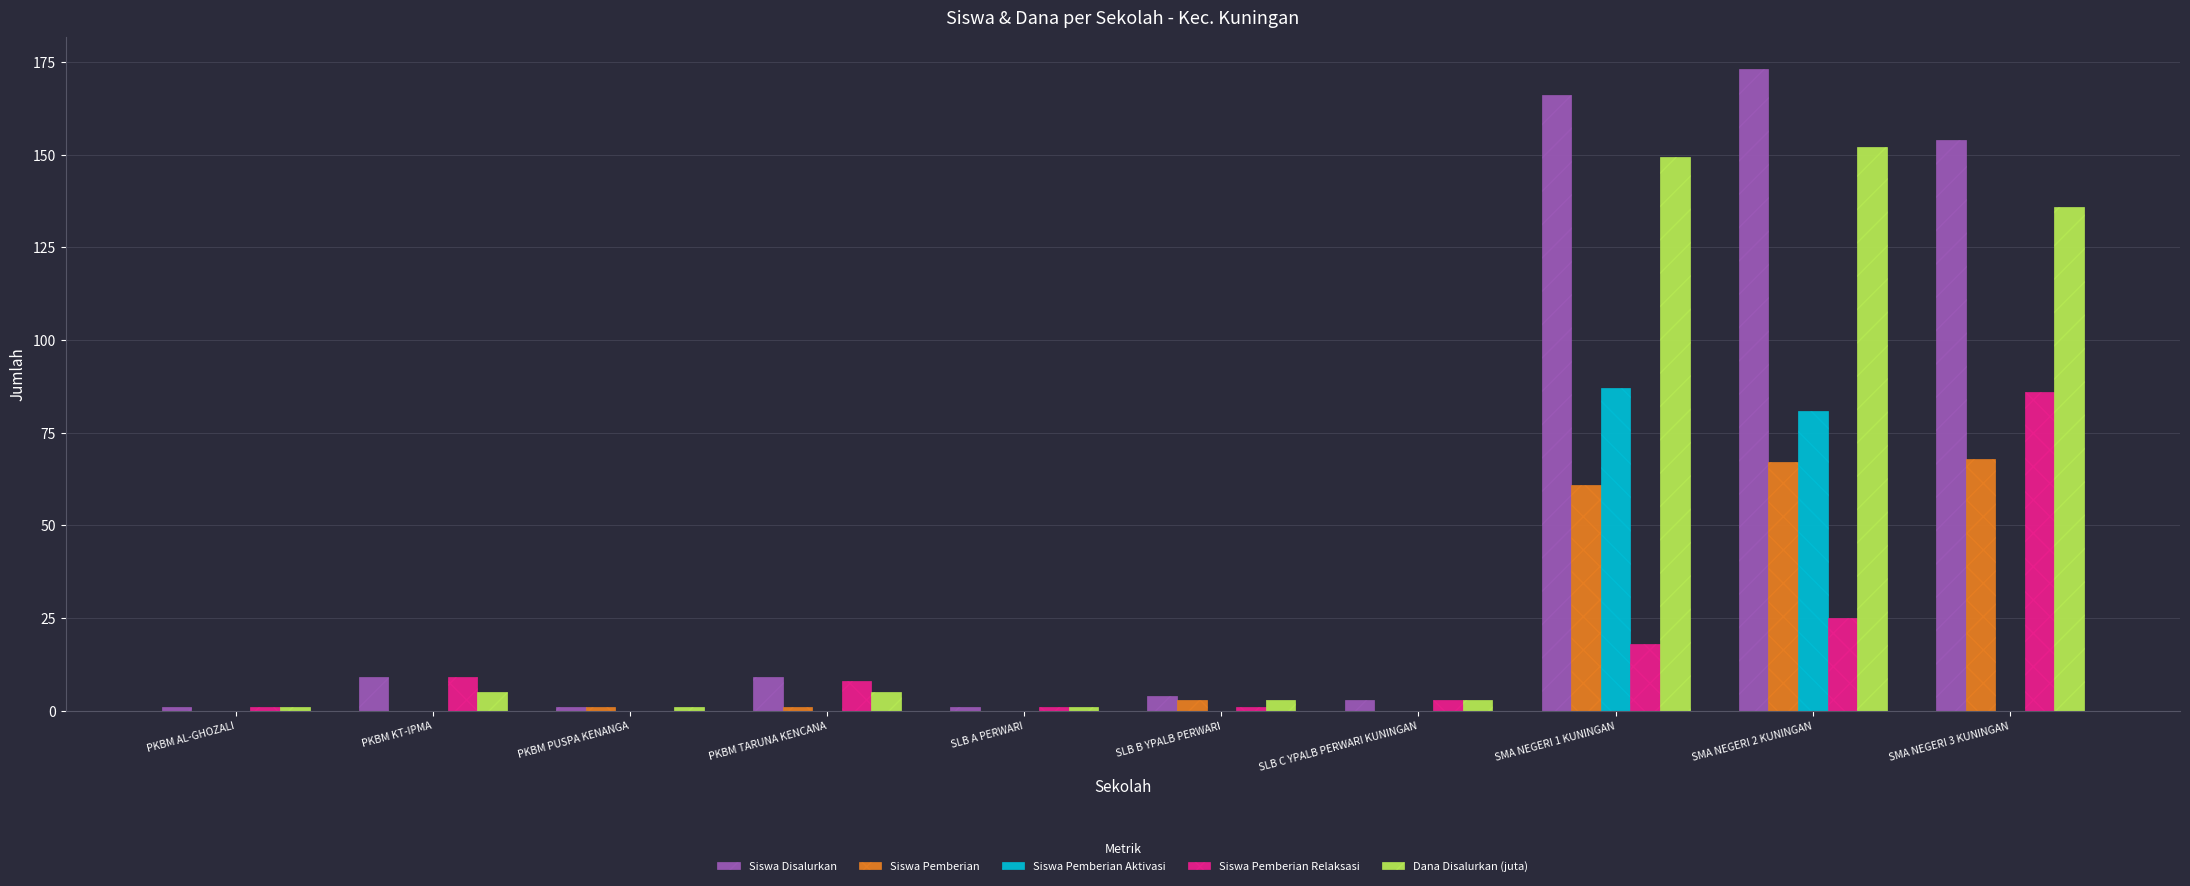

Between SLB C YPALB PERWARI KUNINGAN and SMA NEGERI 2 KUNINGAN, which series saw the biggest shift?

Siswa Disalurkan